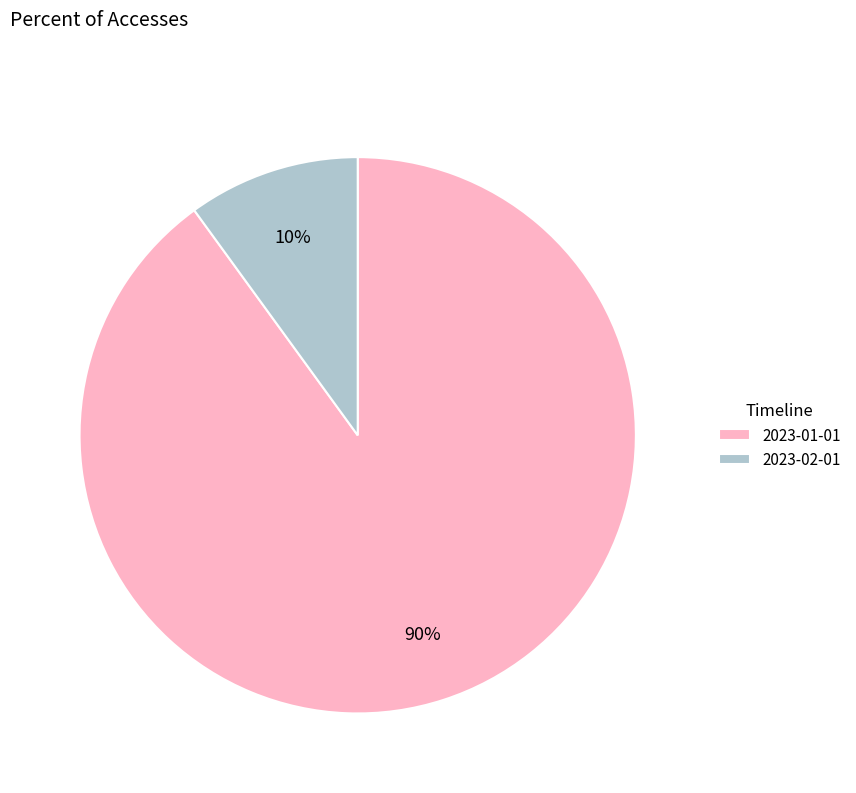

To the nearest percent, what portion does 2023-02-01 represent?

10%